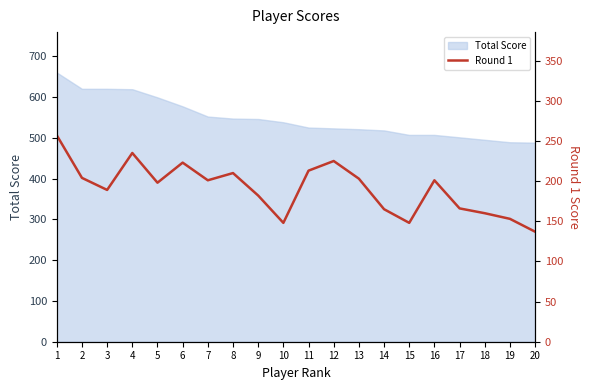

What is the change in value from 1 to 11?

-44